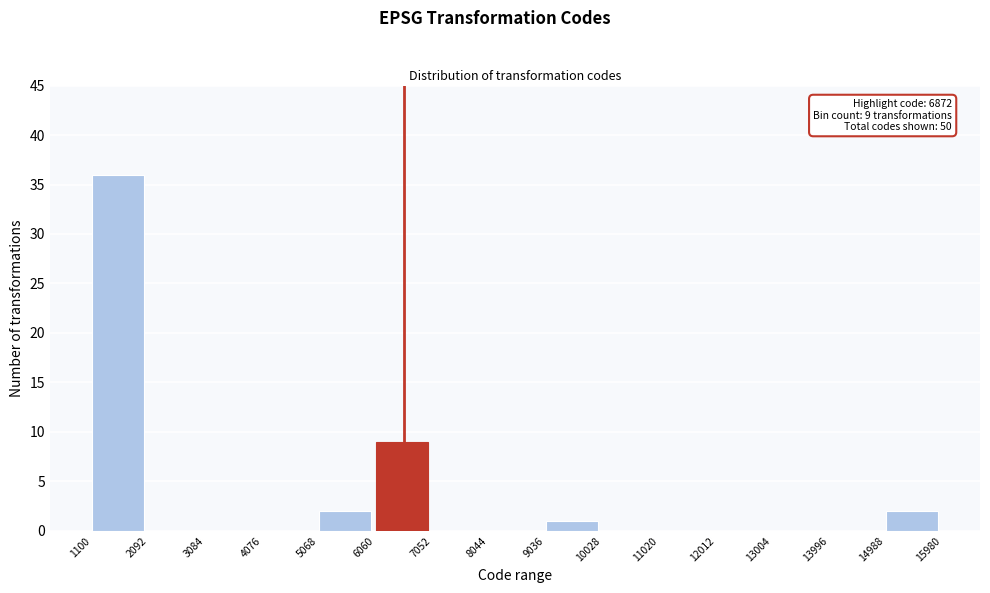

Which range on the x-axis has the tallest bar?

1100 to 2092